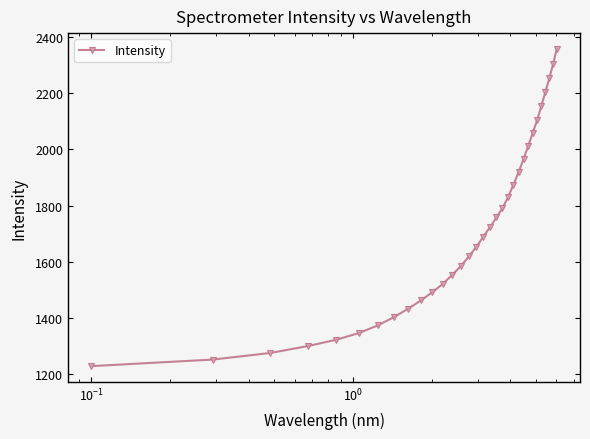

What is the value of the 23rd point from the left?

1919.0